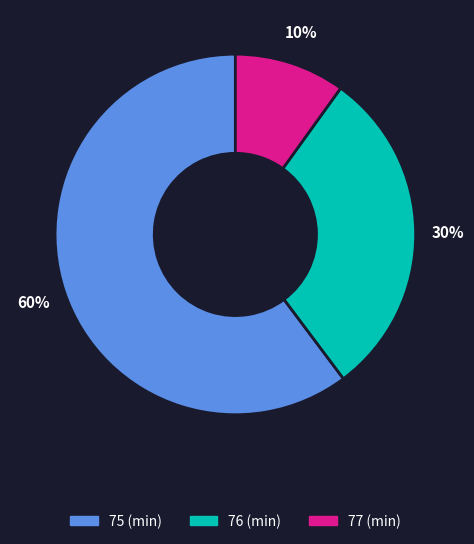

Between 77 (min) and 75 (min), which is larger?

75 (min)